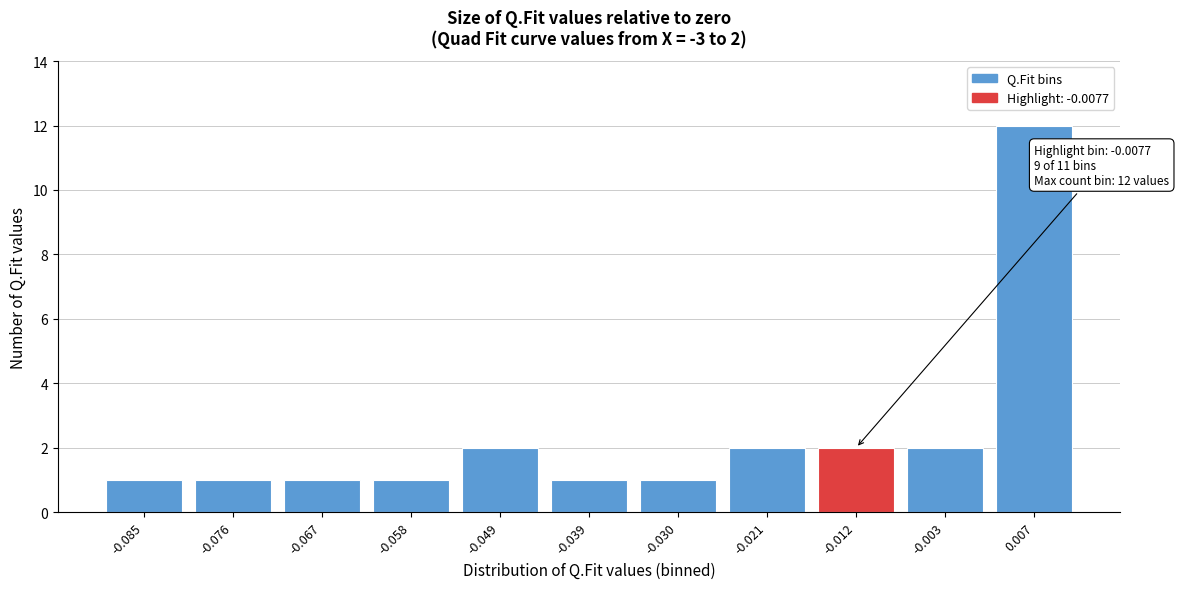

Reading left to right, what are all the values shown in this chart?

-0.085=1	-0.076=1	-0.067=1	-0.058=1	-0.049=2	-0.039=1	-0.030=1	-0.021=2	-0.012=2	-0.003=2	0.007=12